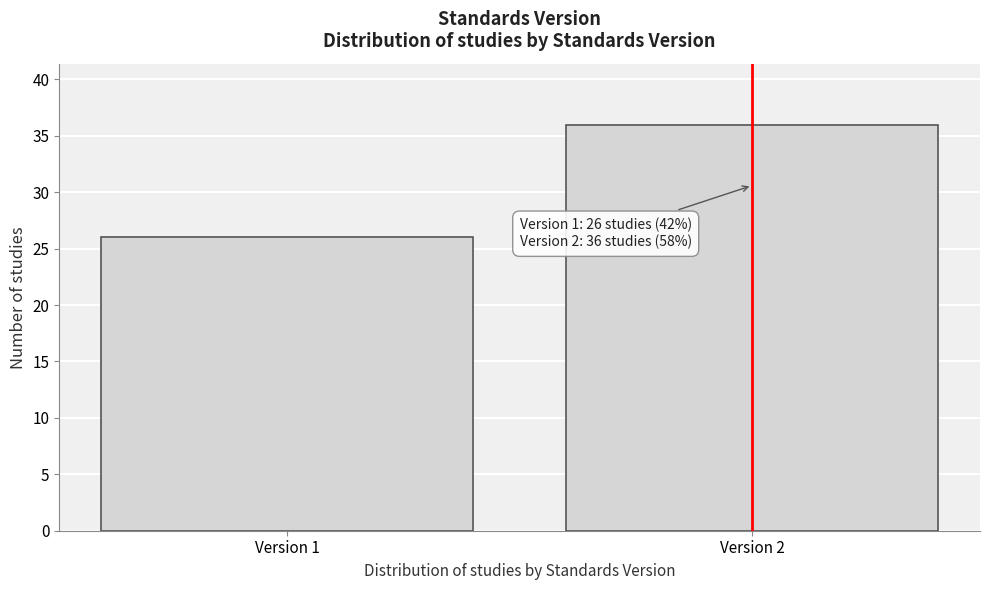

Reading left to right, what are all the values shown in this chart?

Version 1=26	Version 2=36